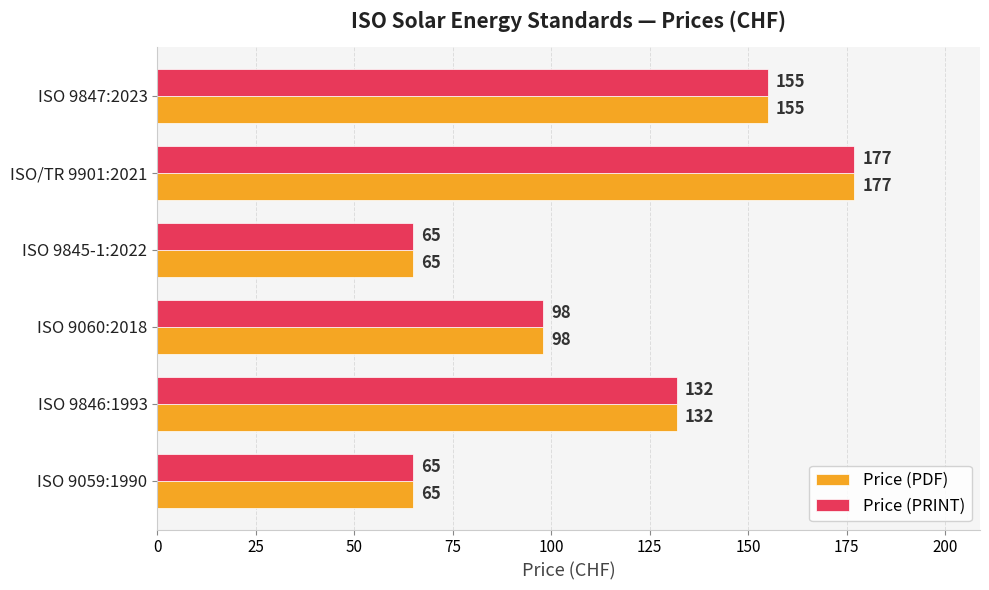

What are all the series names shown in the legend?

Price (PDF), Price (PRINT)